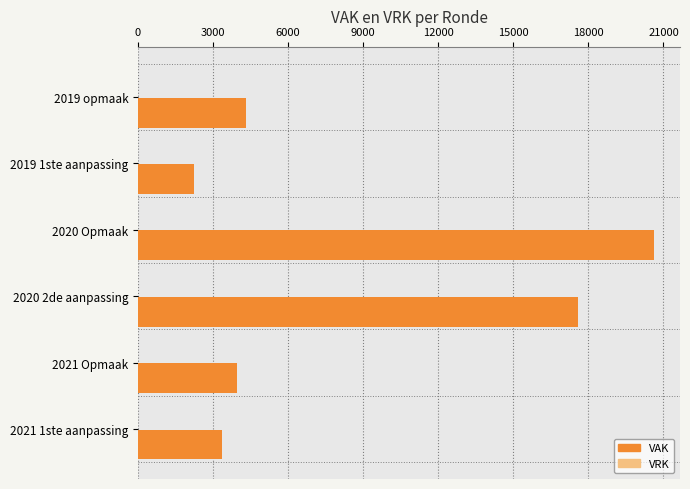

Read the value at 2020 2de aanpassing.

17605